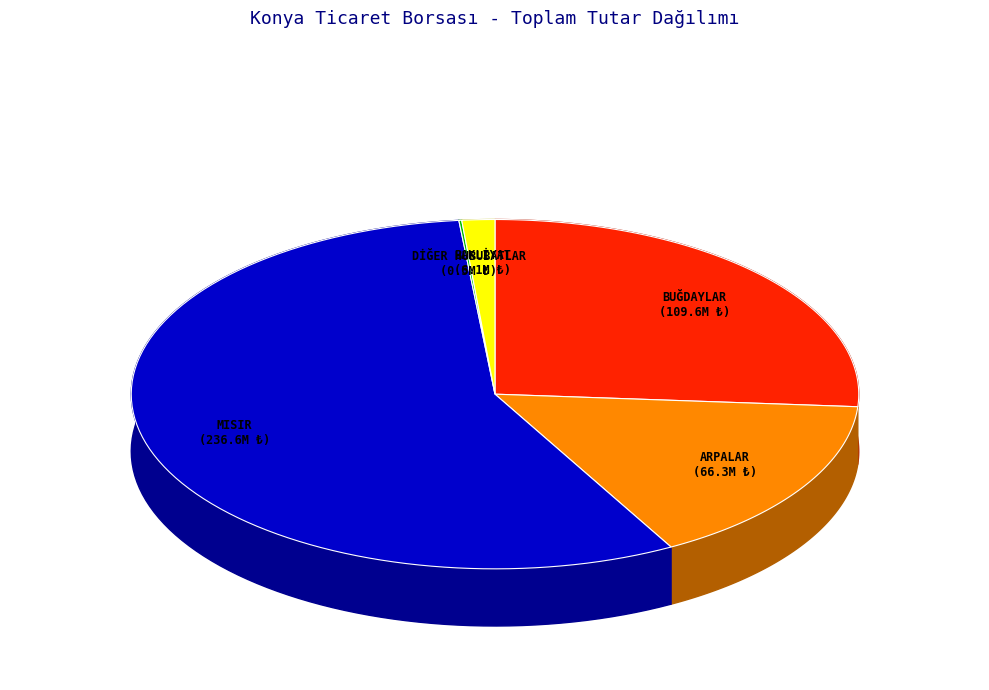

To the nearest percent, what is the difference between the MISIR and ARPALAR slice percentages?

41%